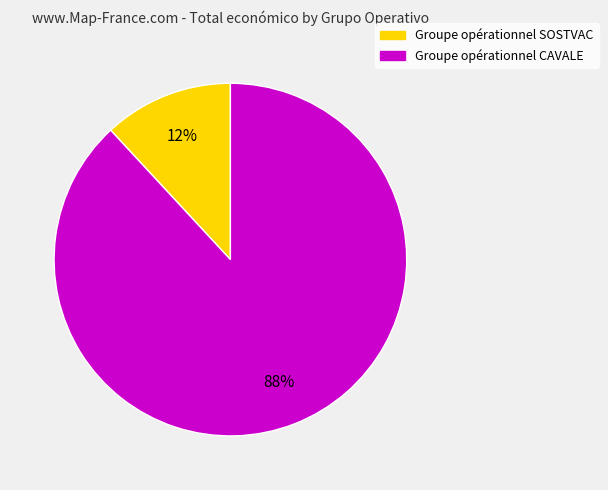

Rank the categories by value from lowest to highest.

Groupe opérationnel SOSTVAC, Groupe opérationnel CAVALE